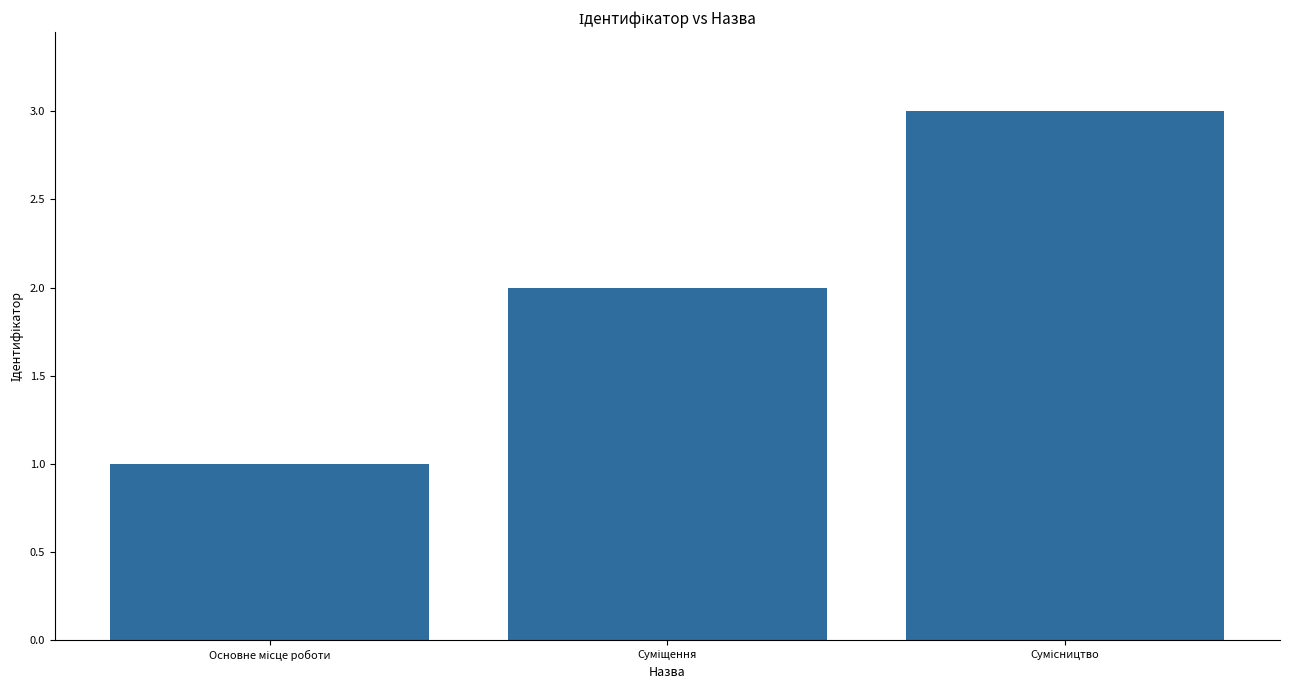

How many distinct data groups are displayed?

1